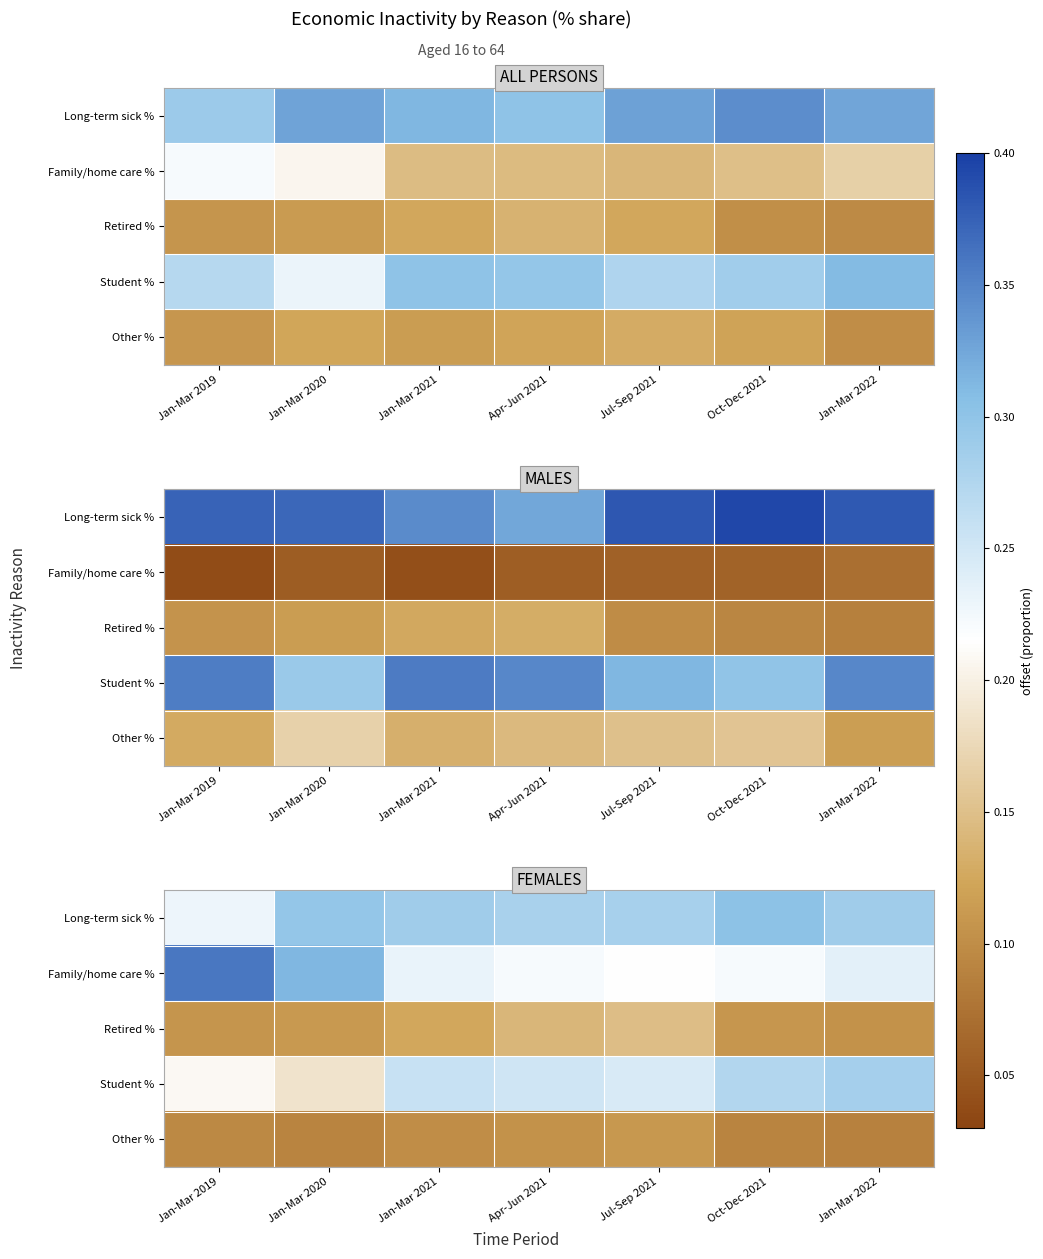

What is the difference between the maximum and minimum values in the Long-term sick % series?

0.1